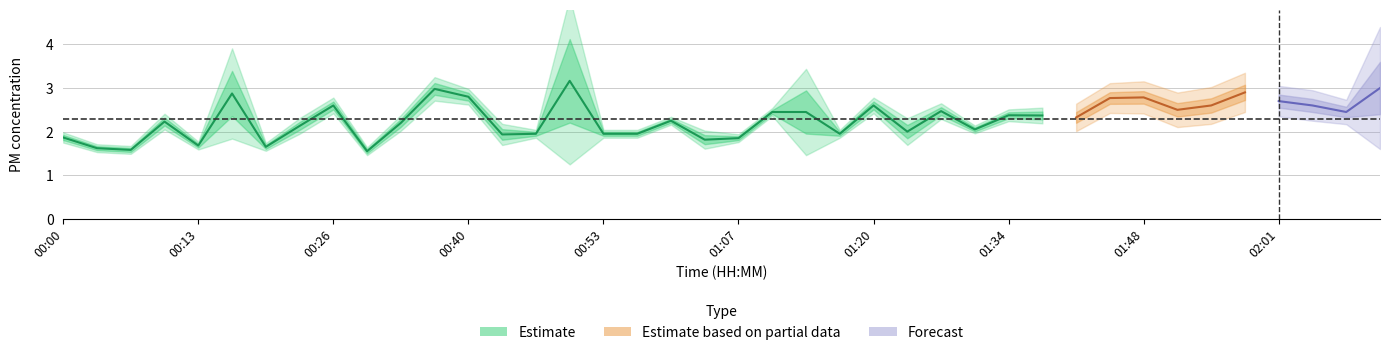

True or false: P2 has more than 2 interior local peaks.

True